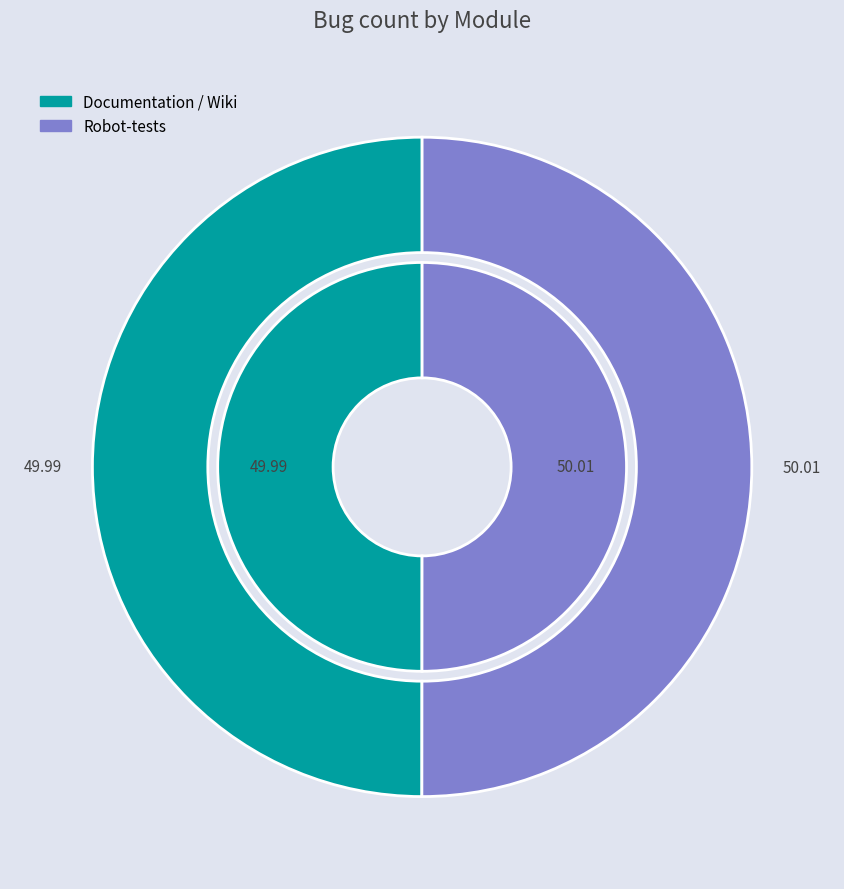

To the nearest percent, what is the average slice percentage?

50%